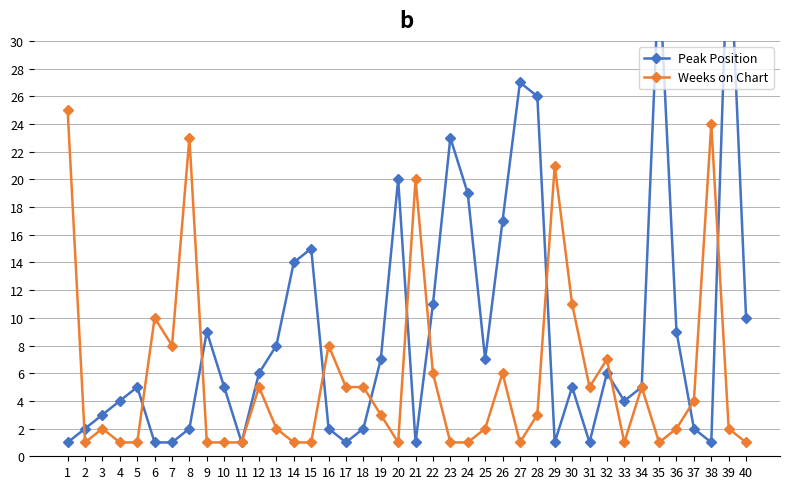

Where is the first local minimum for Weeks on Chart?

2